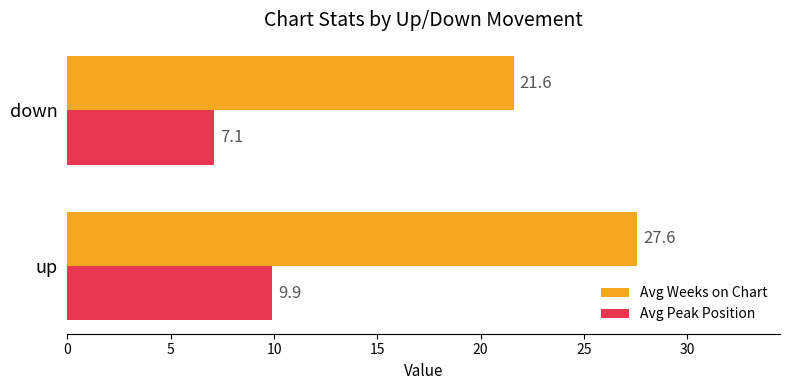

How many data points in Avg Peak Position are above 9?

1